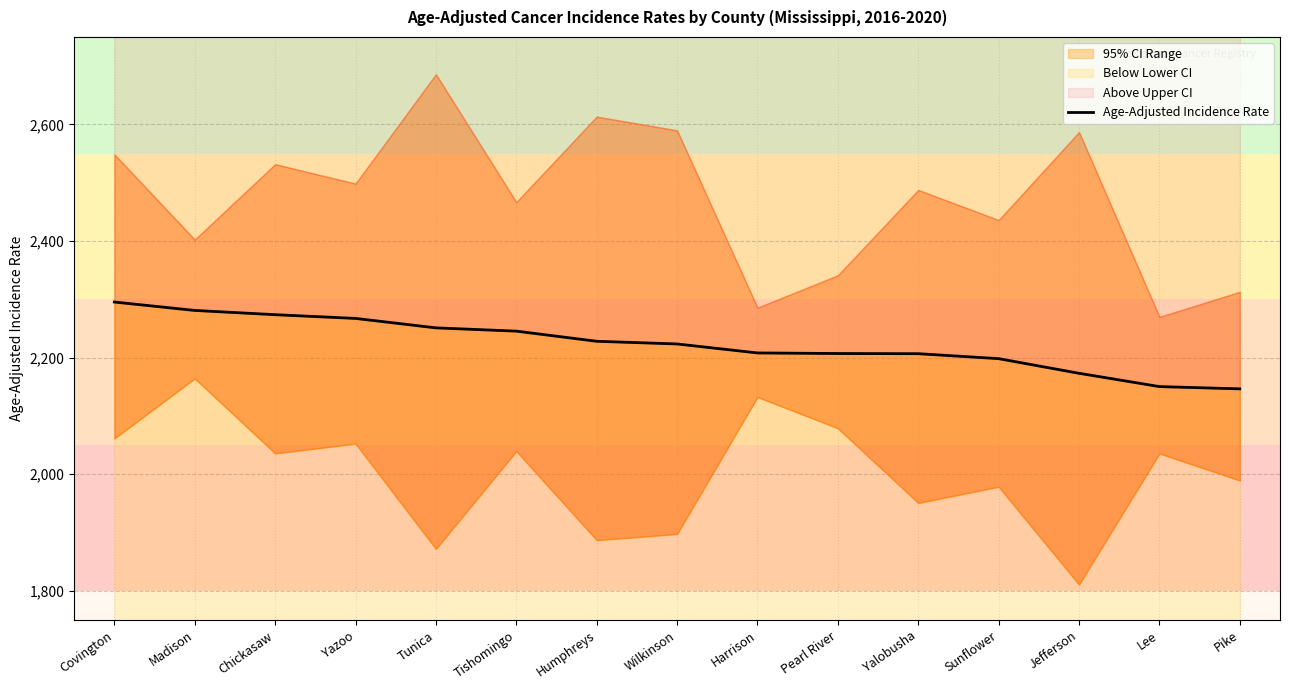

What is the label of the 5th point from the right?

Yalobusha